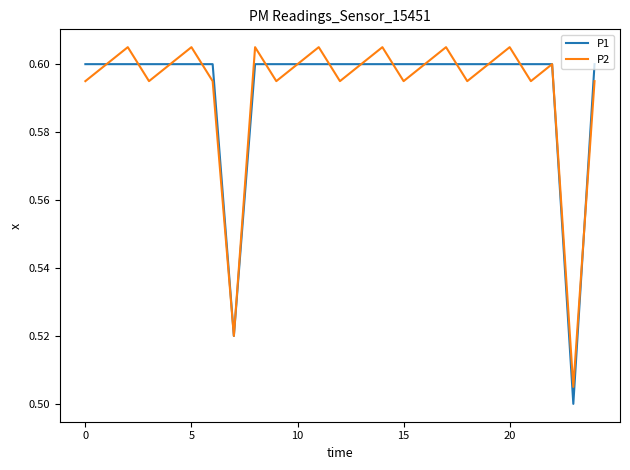

True or false: P2 and P1 intersect in this chart.

True